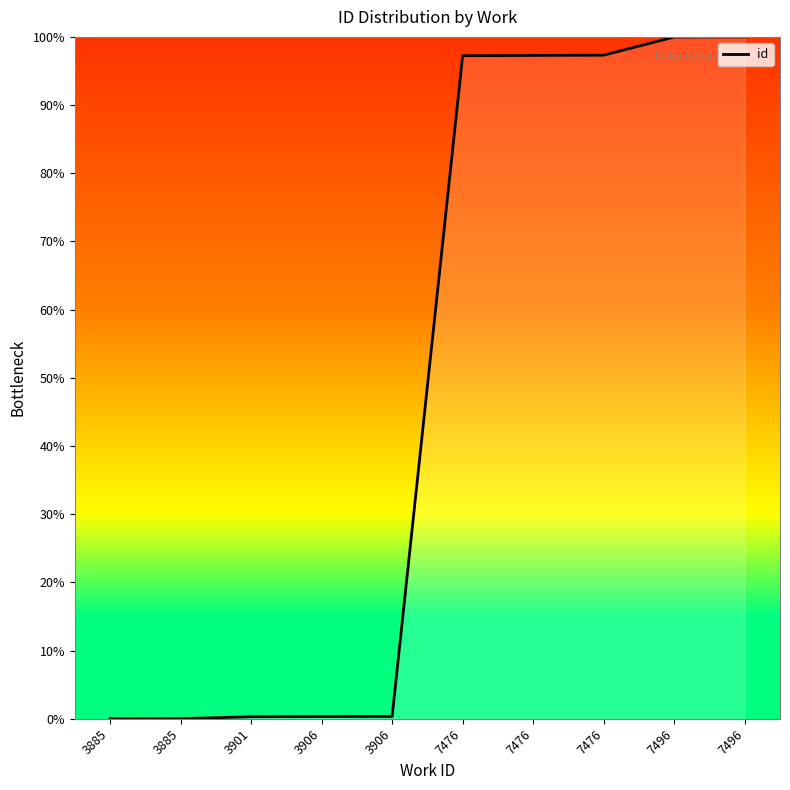

Is this an area chart (filled region under the line)?

Yes